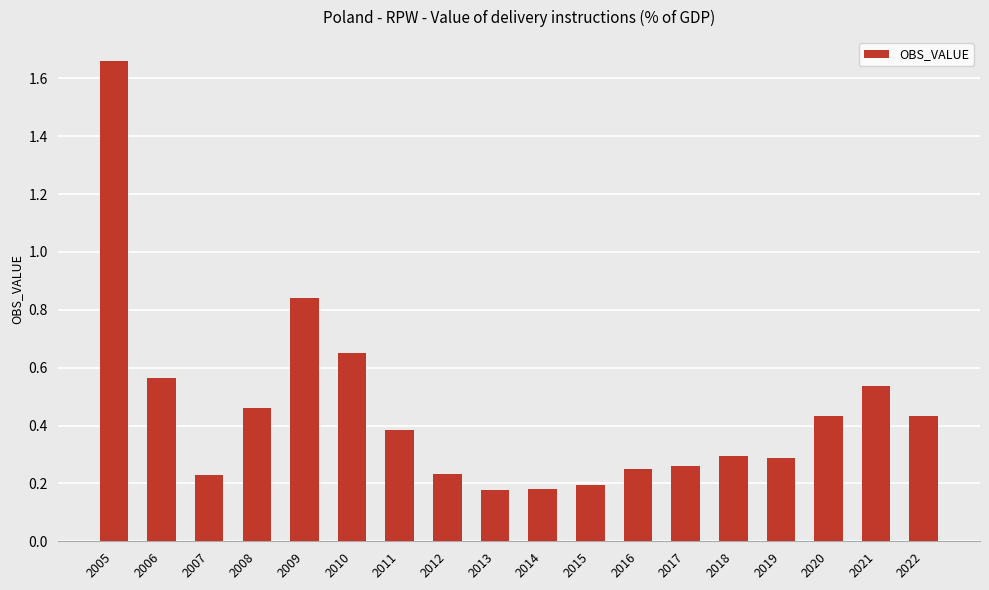

What is the sum of all values?

8.1